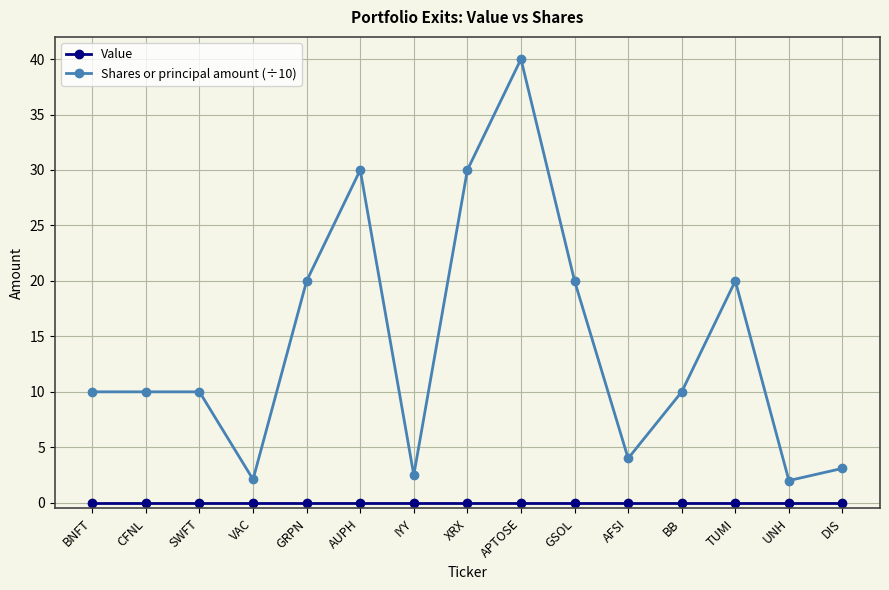

At which label does Shares or principal amount (÷10) reach its peak?

APTOSE